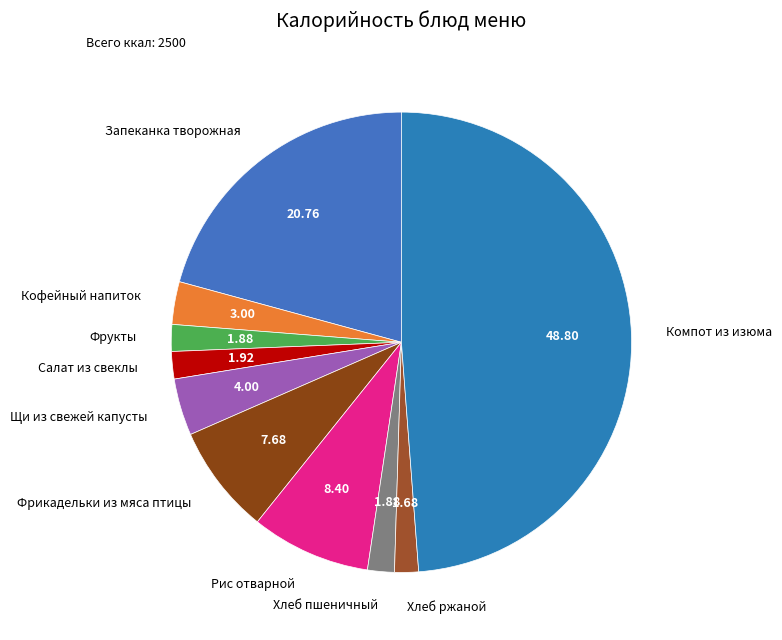

True or false: Салат из свеклы accounts for 2% of the total.

True